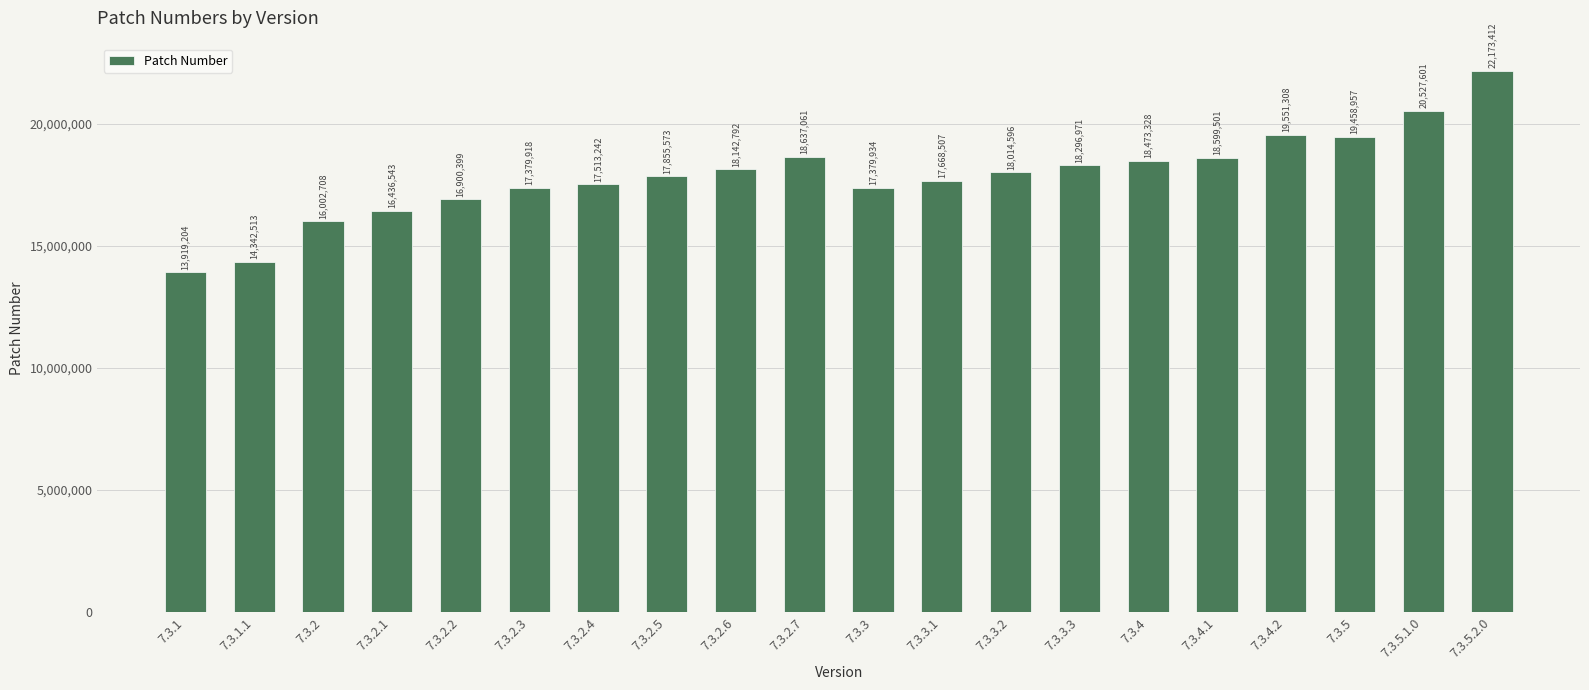

What position from the left is 7.3.2?

3